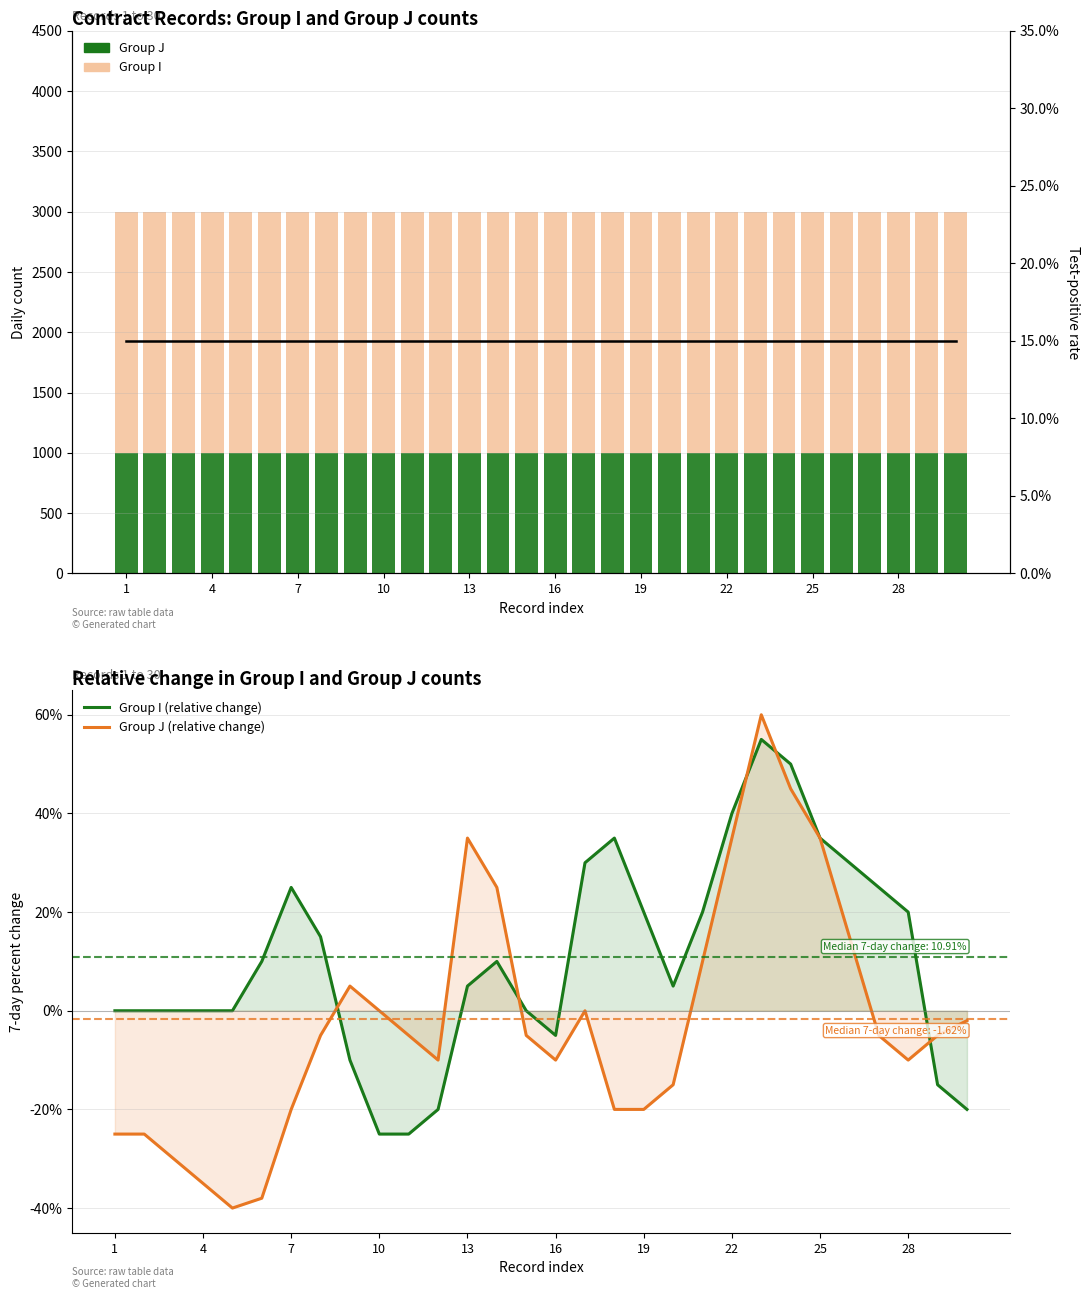

Count the number of data series in this chart.

5